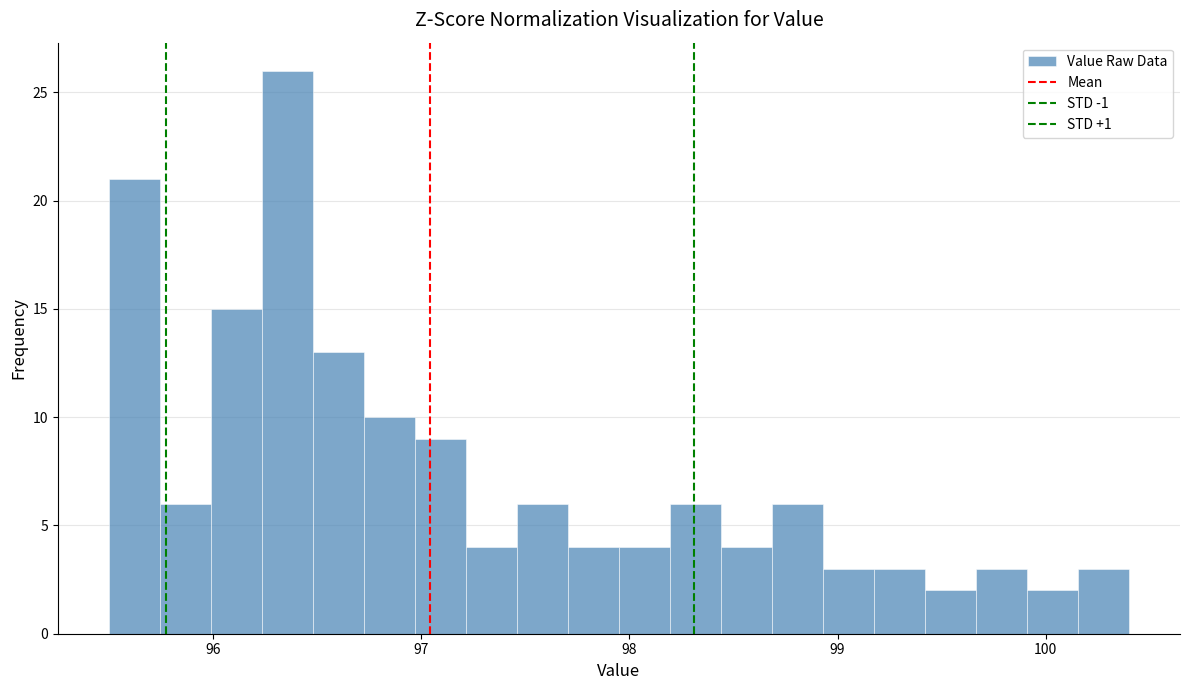

Around what value on the x-axis is the tallest bar? Give the approximate position of its centre, as read against the axis.

96.4